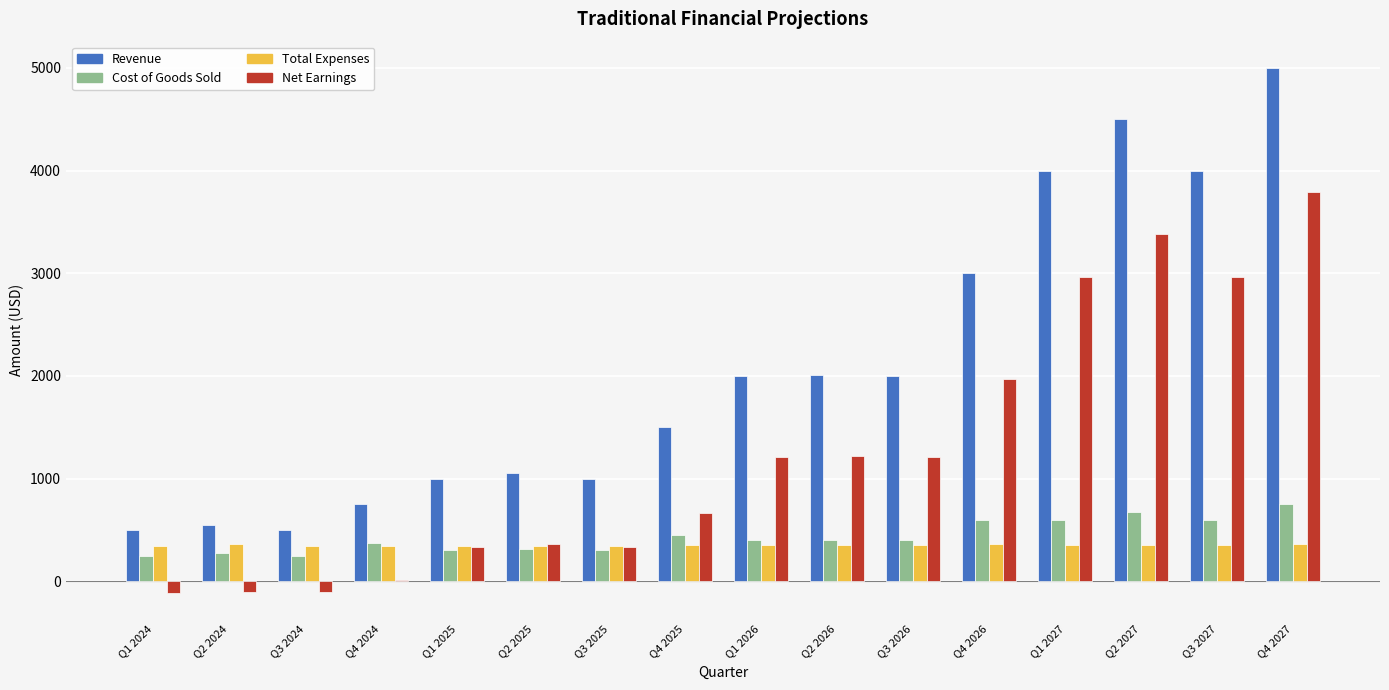

Is it true that Cost of Goods Sold equals 315.0 at Q2 2025?

True